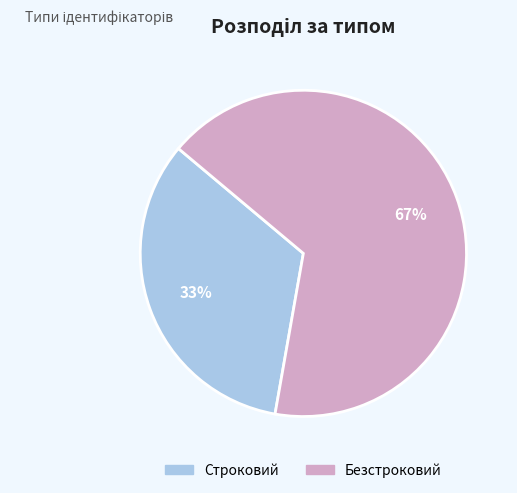

Combined, do Строковий and Безстроковий account for over 50%?

Yes